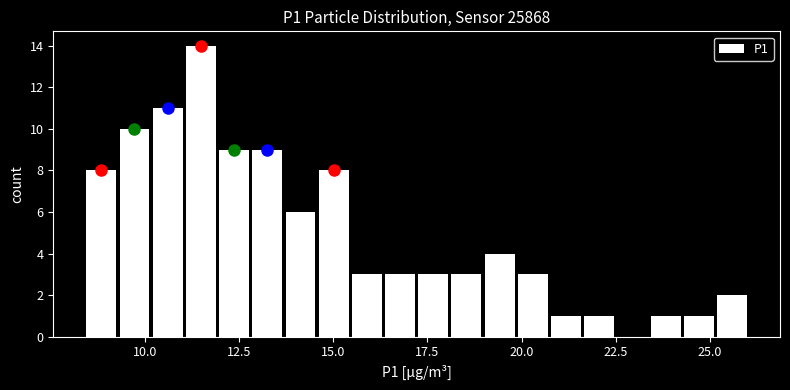

Read against the x-axis, roughly where is the centre of the tallest bar?

11.5